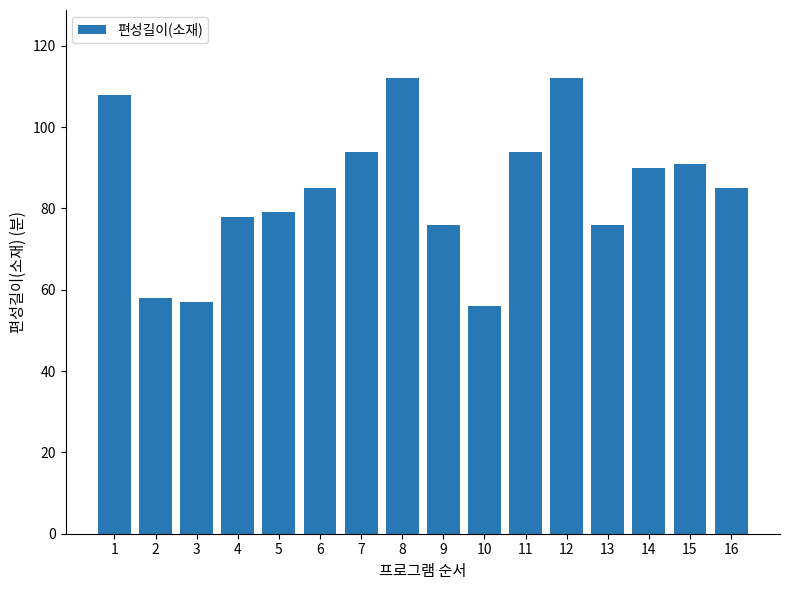

What is the value of the 11th bar from the left?

94